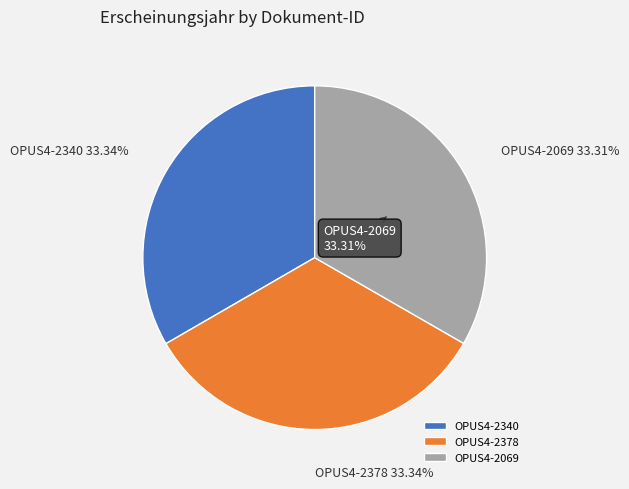

Which slice is the largest?

OPUS4-2340